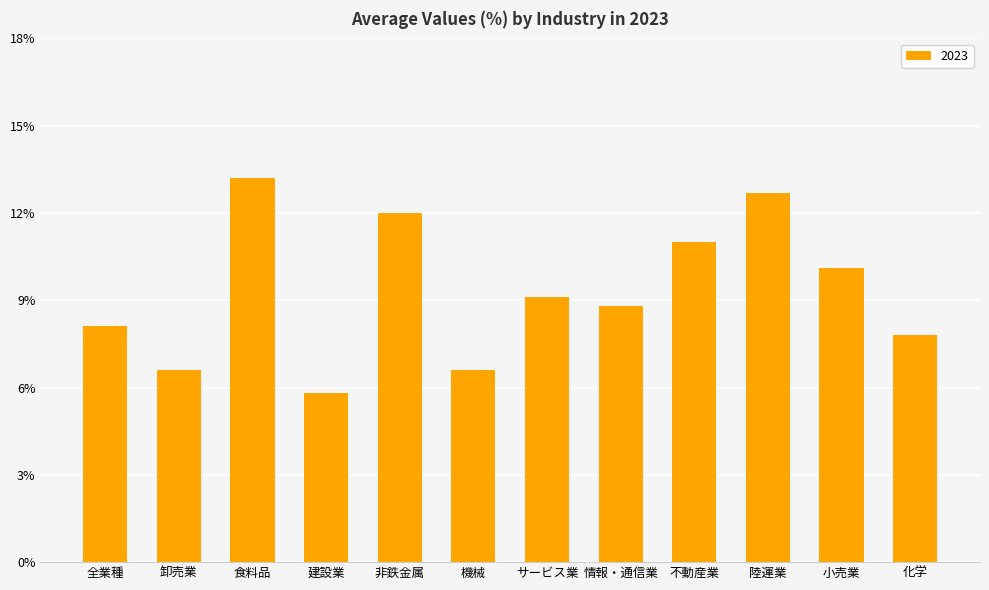

What is the label of the 8th bar from the left?

情報・通信業